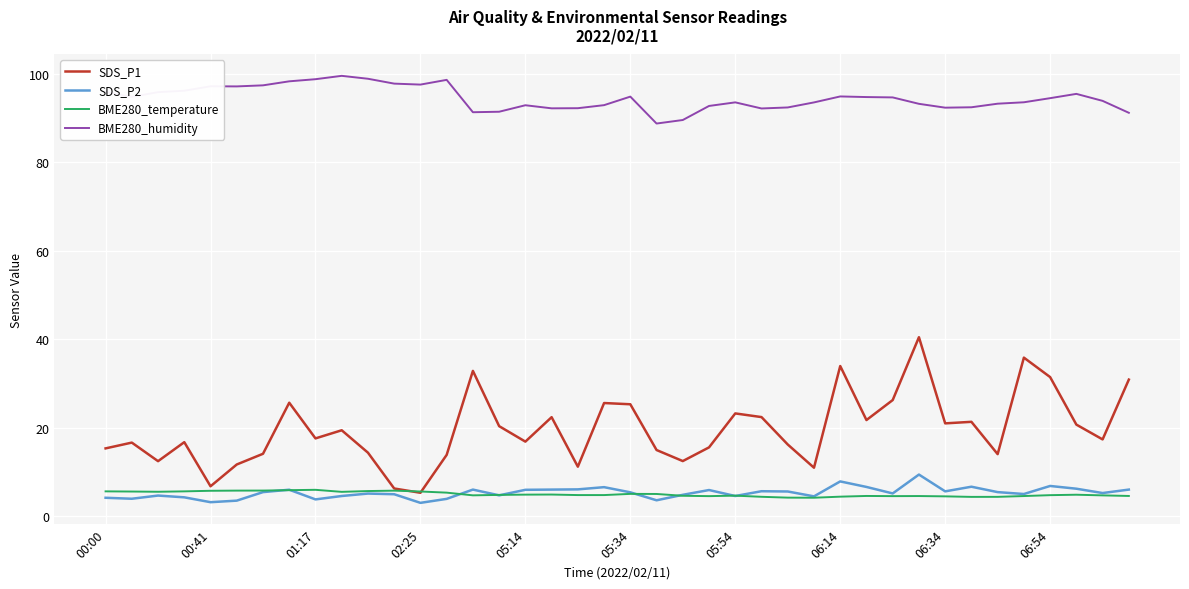

Is this an area chart (filled region under the line)?

No